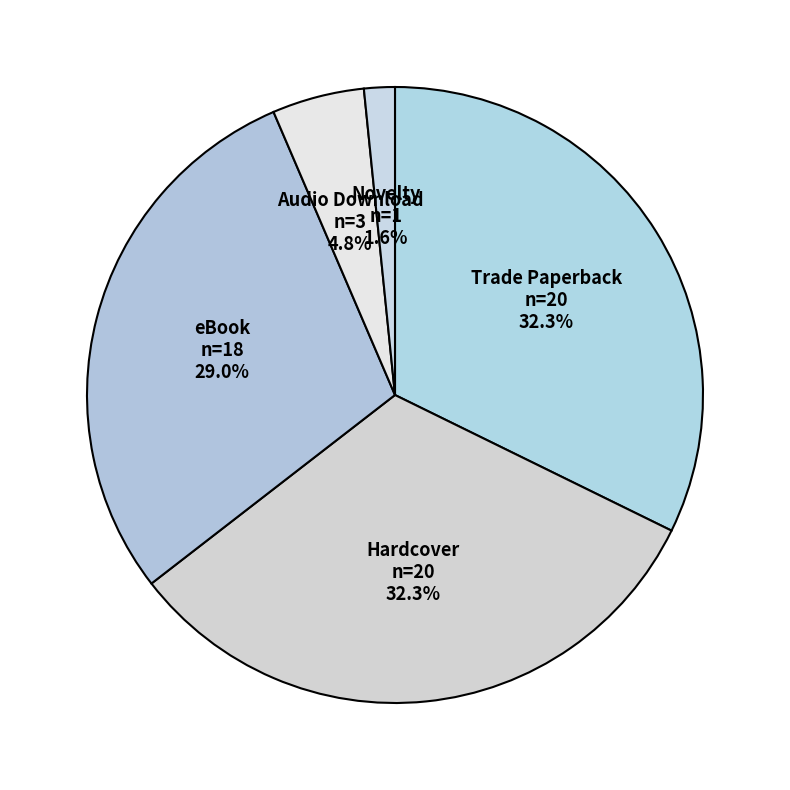

What percentage is NOT represented by Novelty?

98.4%